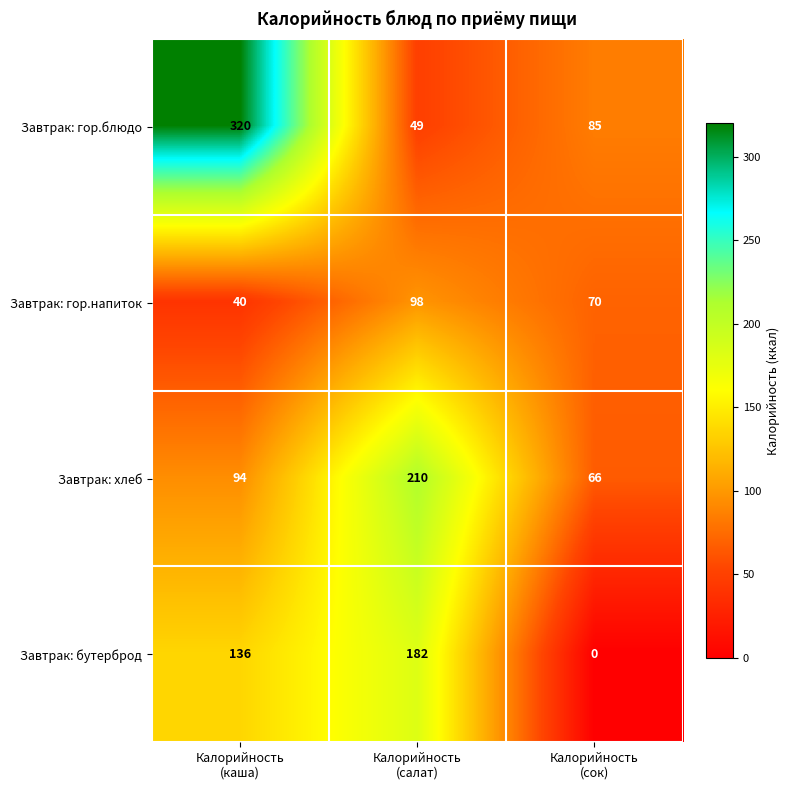

What is the sum of all Завтрак: хлеб values?

370